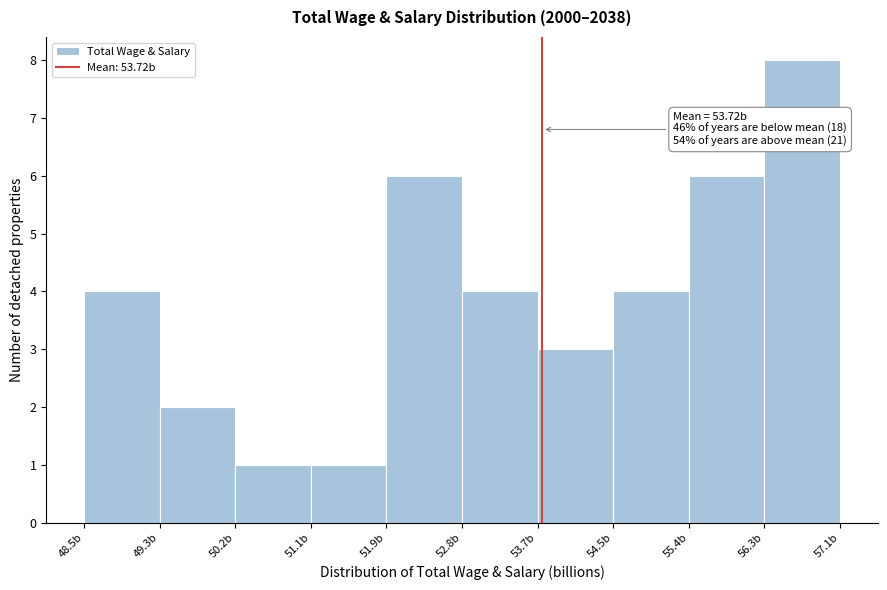

Over which range of the x-axis is the bar tallest?

56.3 to 57.1